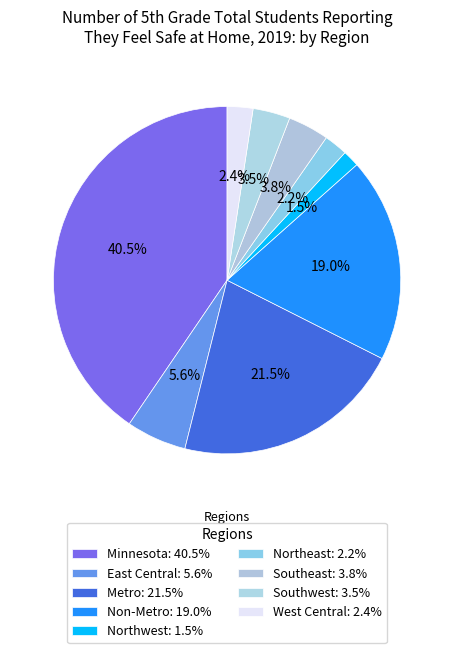

What percentage is NOT represented by Metro?

78.5%